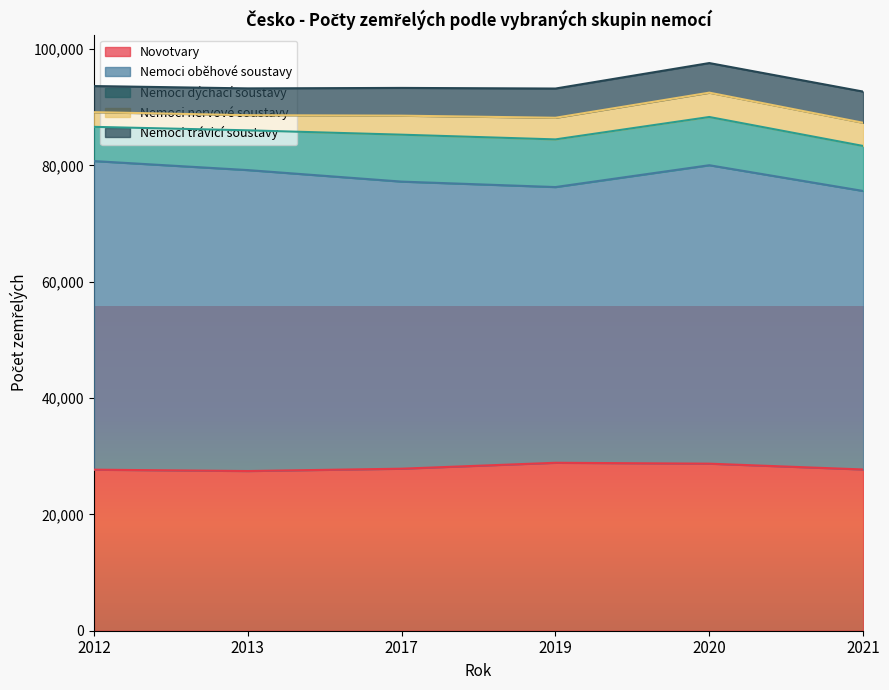

Is the value of Novotvary at 2017 greater than the value of Nemoci oběhové soustavy at 2012?

No